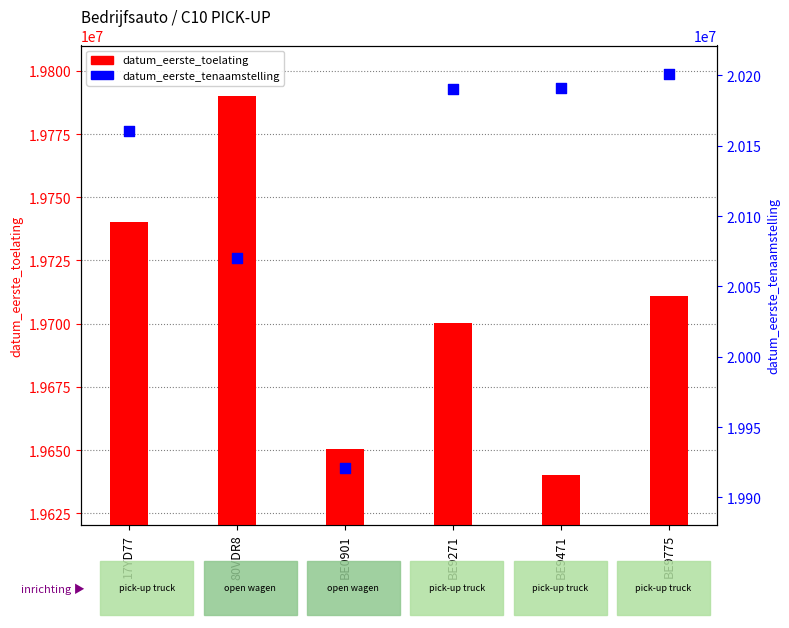

Which series has the widest spread of Y values?

datum_eerste_tenaamstelling_in_nederland